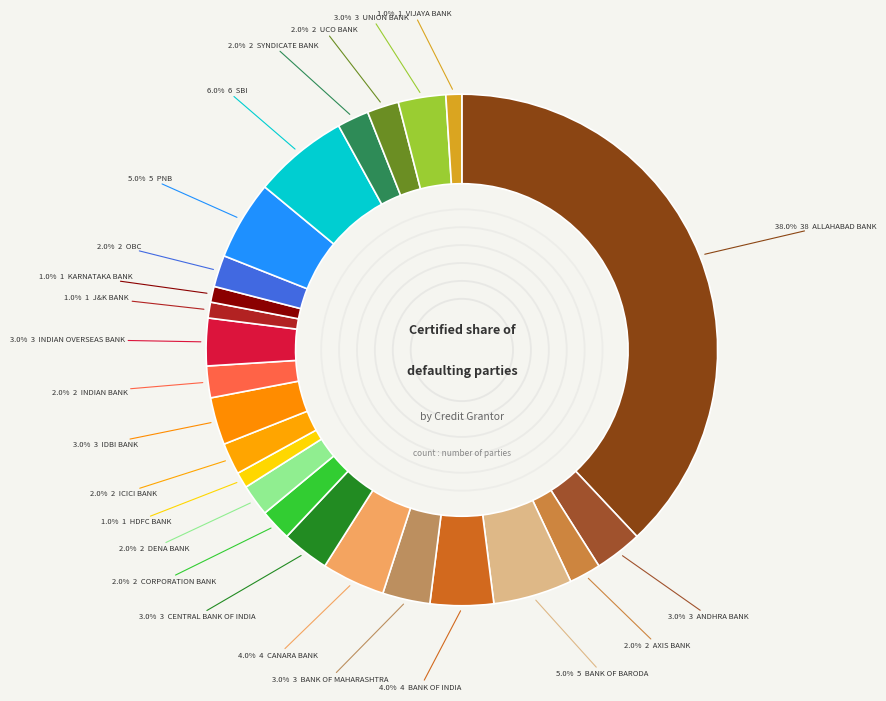

How many segments does this pie chart have?

24